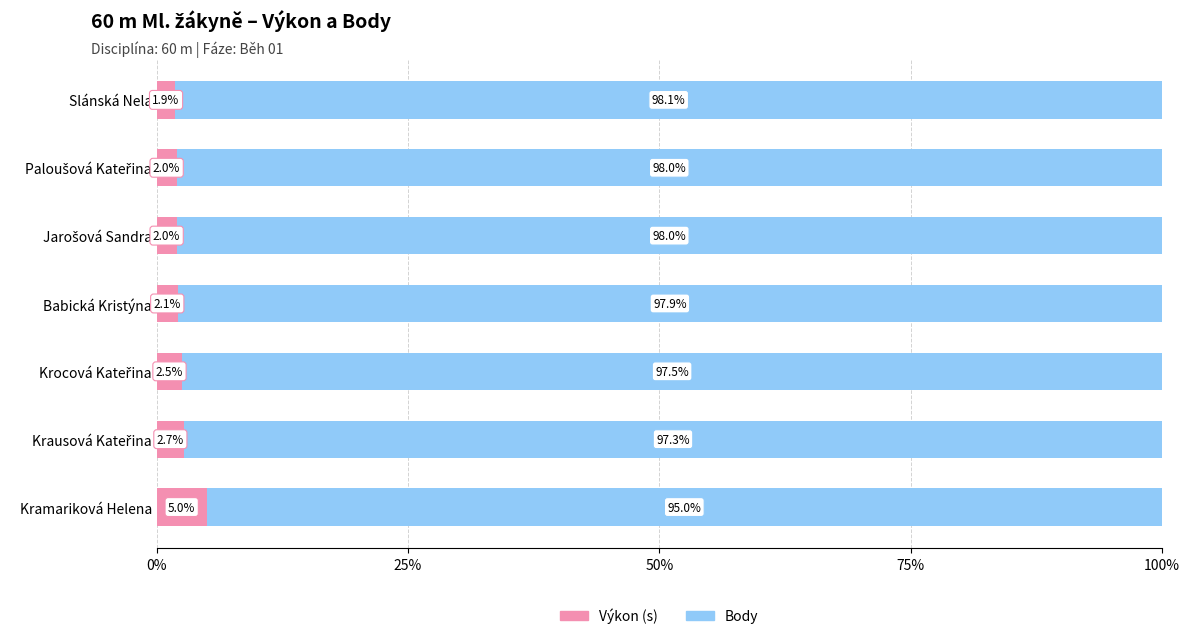

What is the maximum value for Výkon (s)?

5.0